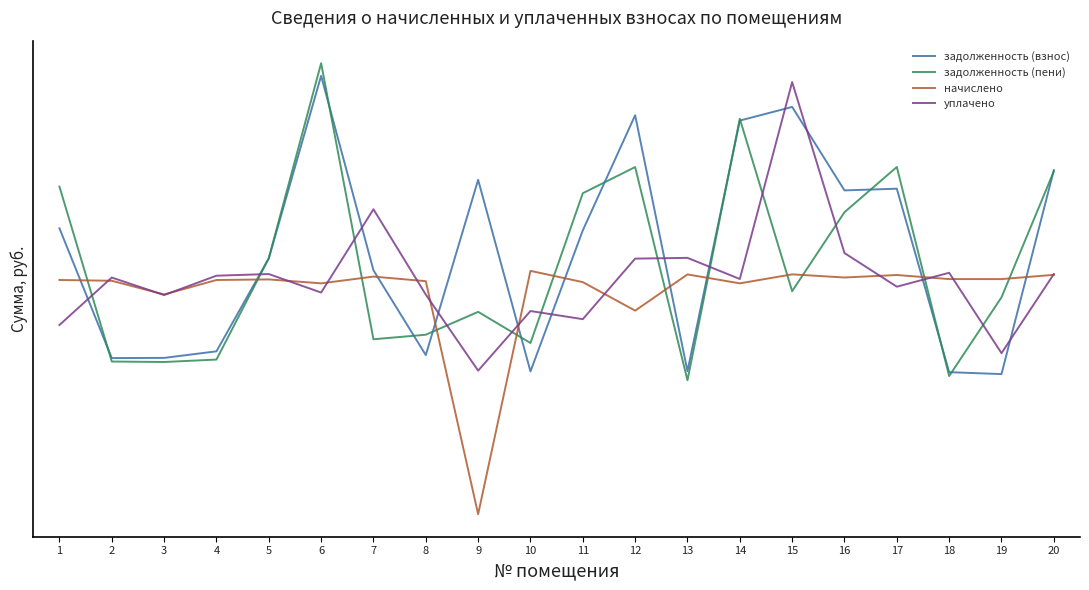

Does the chart have visible grid lines?

No